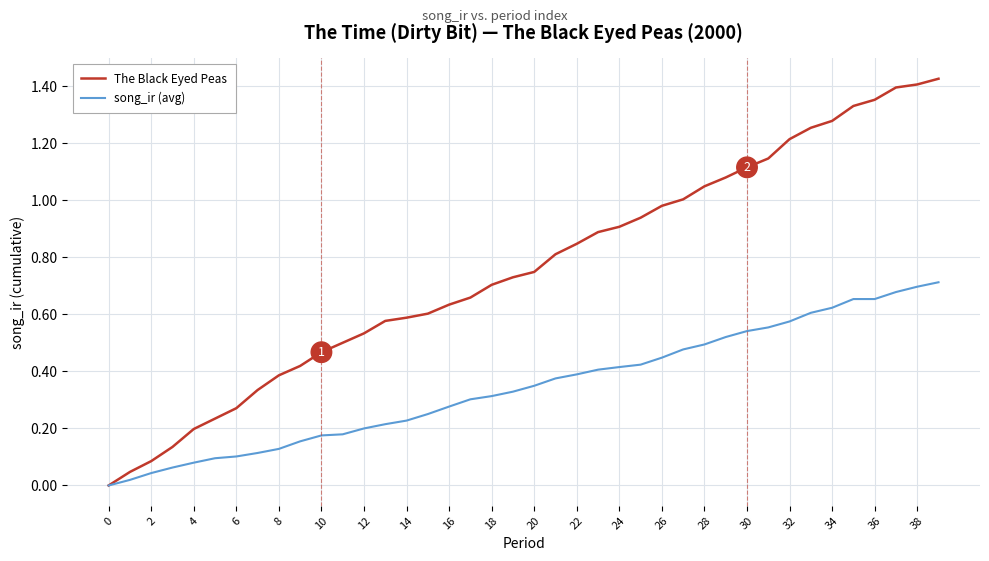

Which series has the widest spread of values?

The Black Eyed Peas